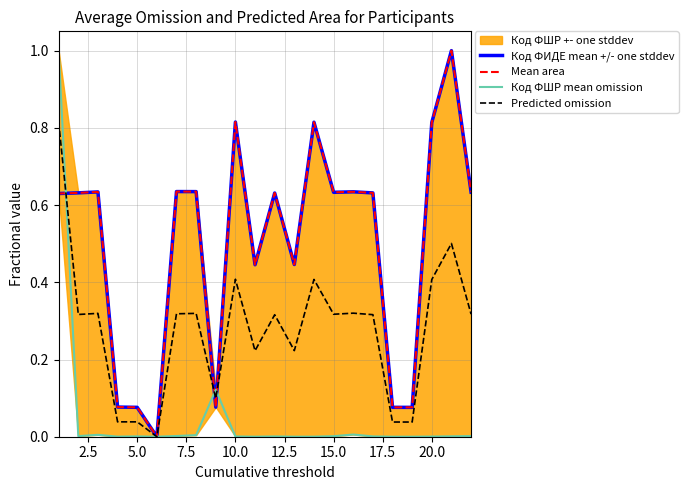

At how many categories does at least one series exceed 0?

21